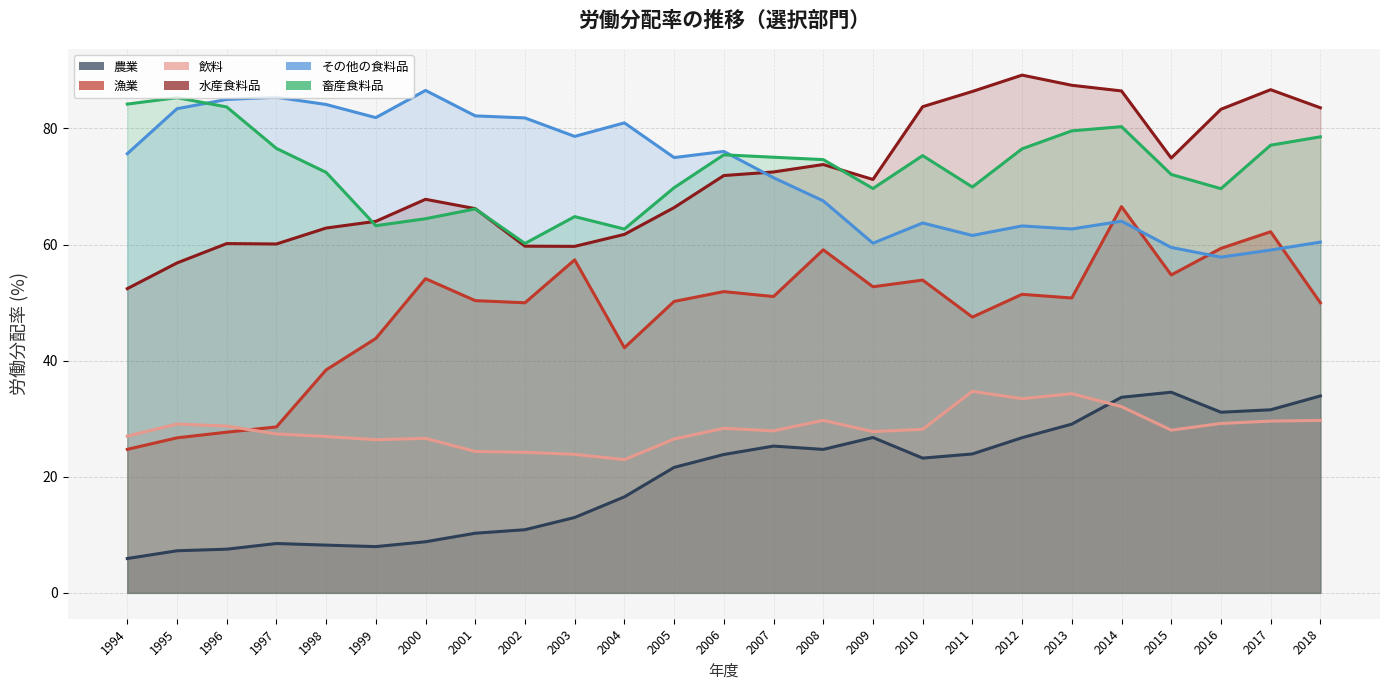

What is the sum of all 畜産食料品 values?

1827.3